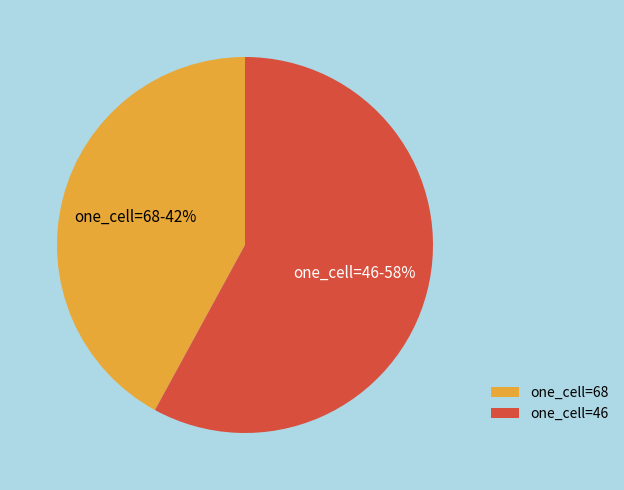

To the nearest percent, what is the difference between the largest and smallest slice percentages?

16%